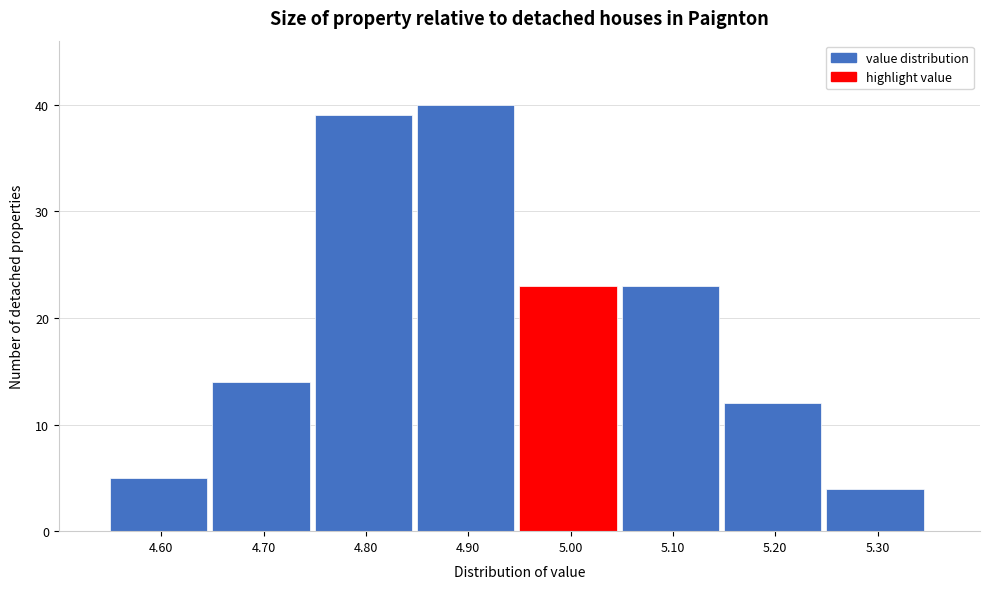

Reading right to left, transcribe all the data shown in this chart.

5.30=4	5.20=12	5.10=23	5.00=23	4.90=40	4.80=39	4.70=14	4.60=5